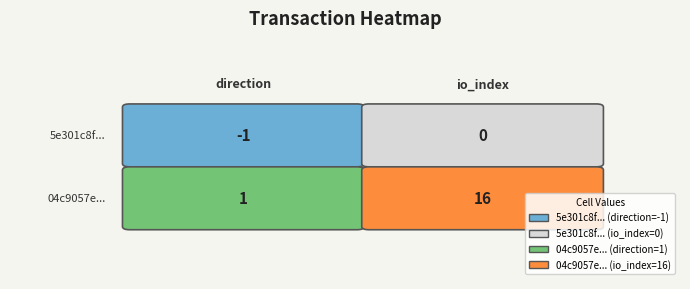

Rank the categories by 04c9057e0de525c73c34d5f17b9b05516c43fd6 value from lowest to highest.

0, 1